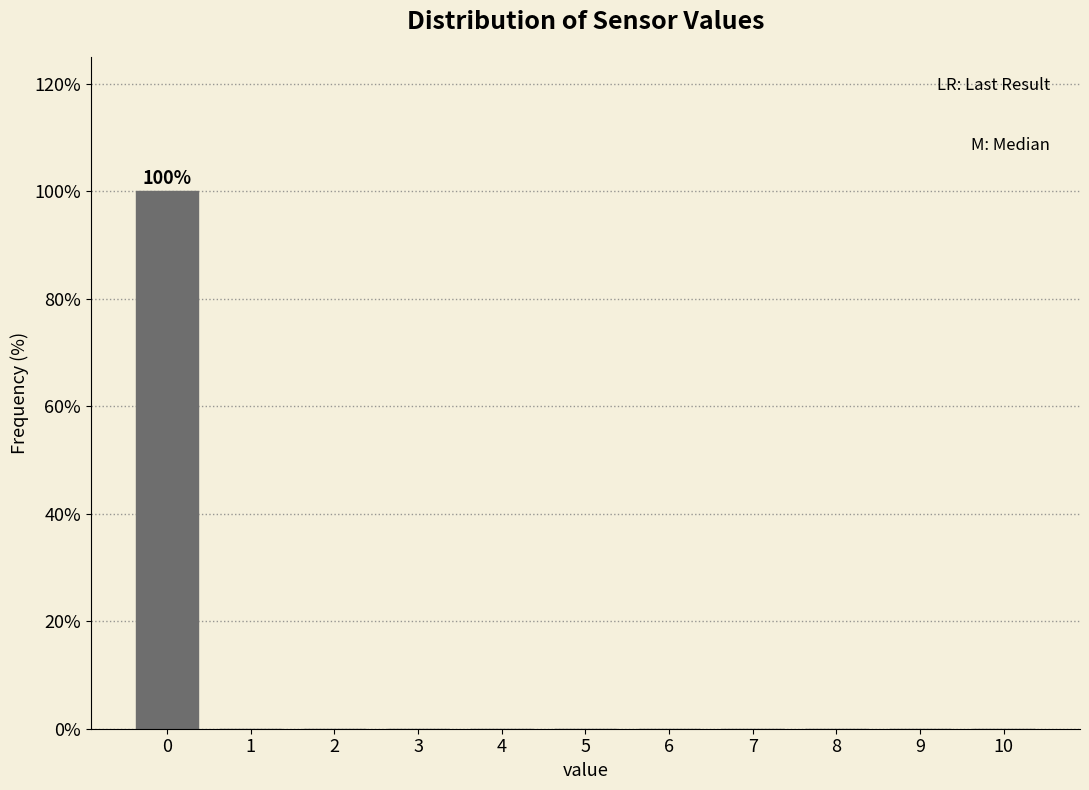

Over which range of the x-axis is the bar tallest?

-0.5 to 0.5